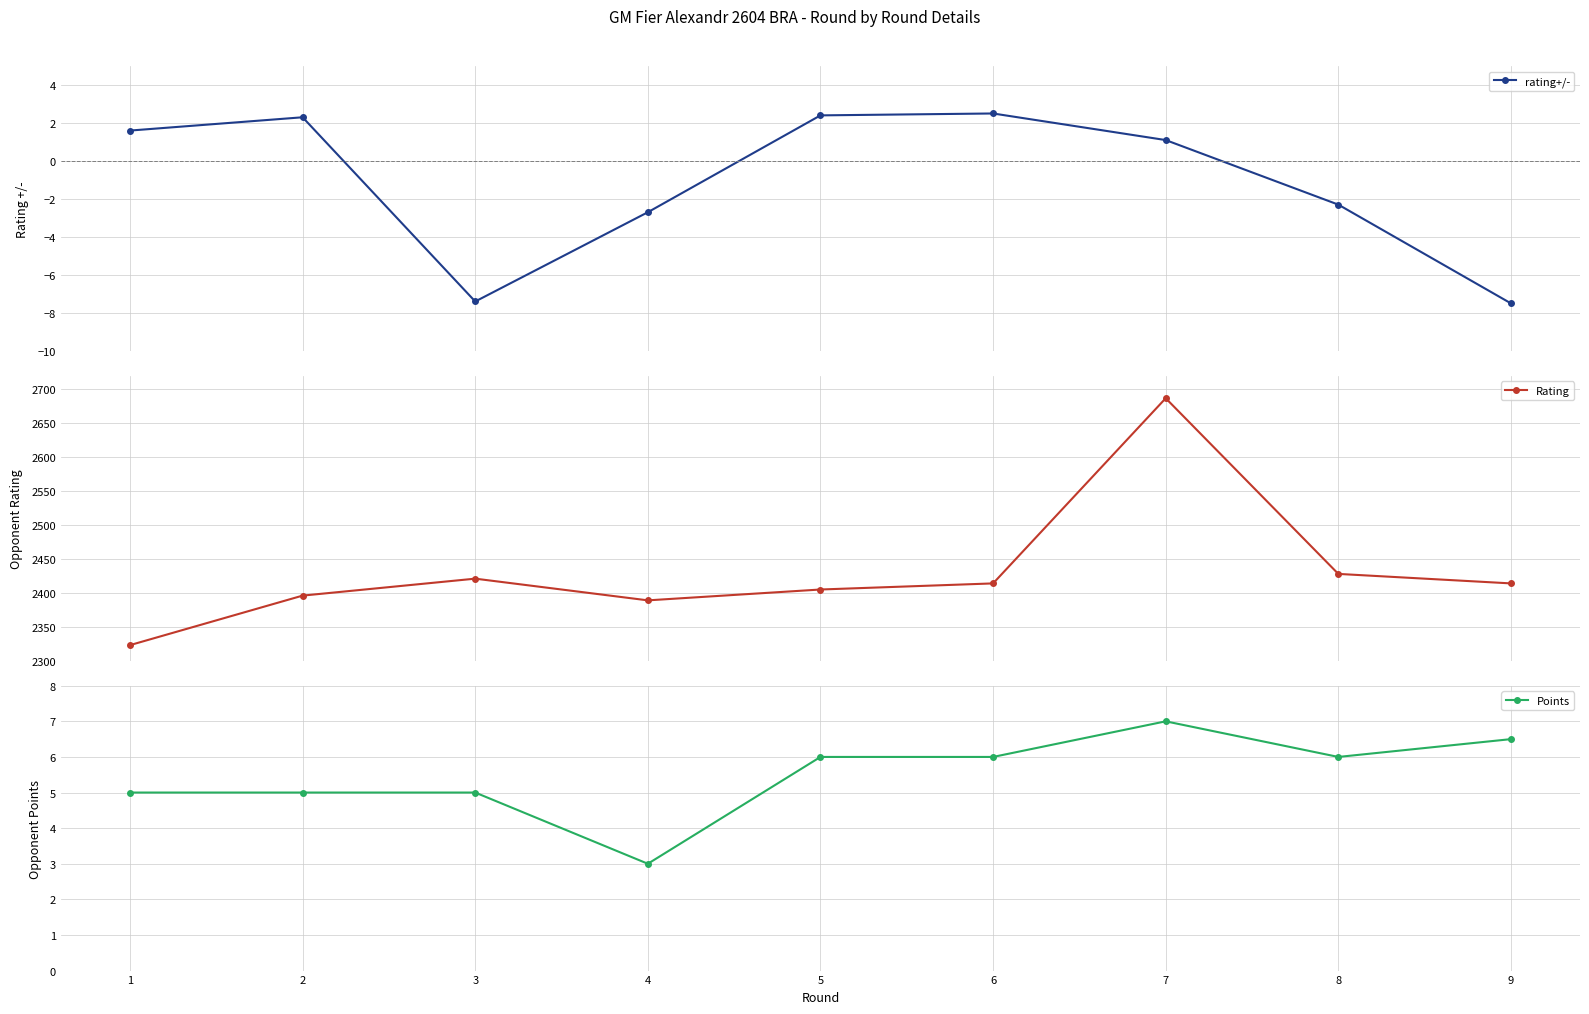

Count the Points values in the range 5 to 6.

6